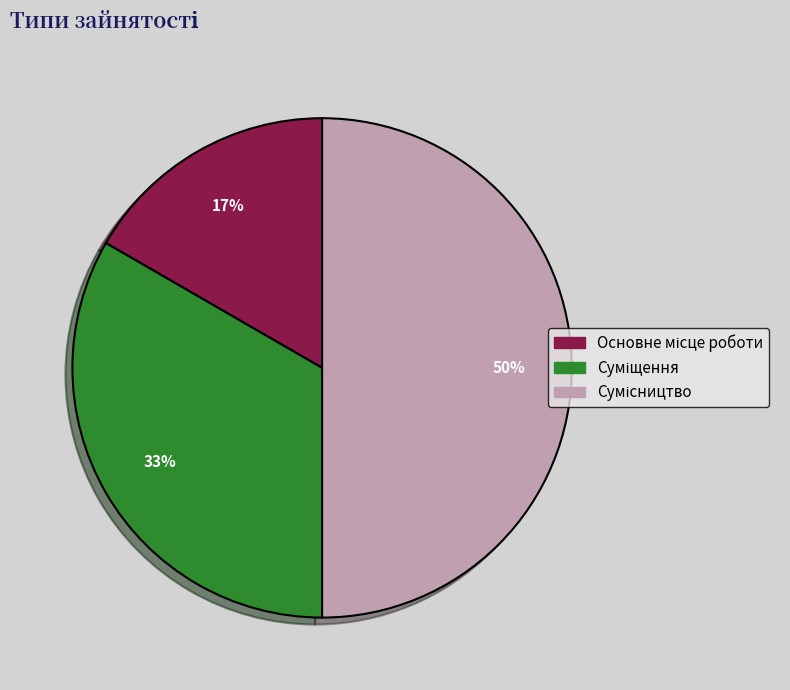

To the nearest percent, what is the average slice percentage?

33%